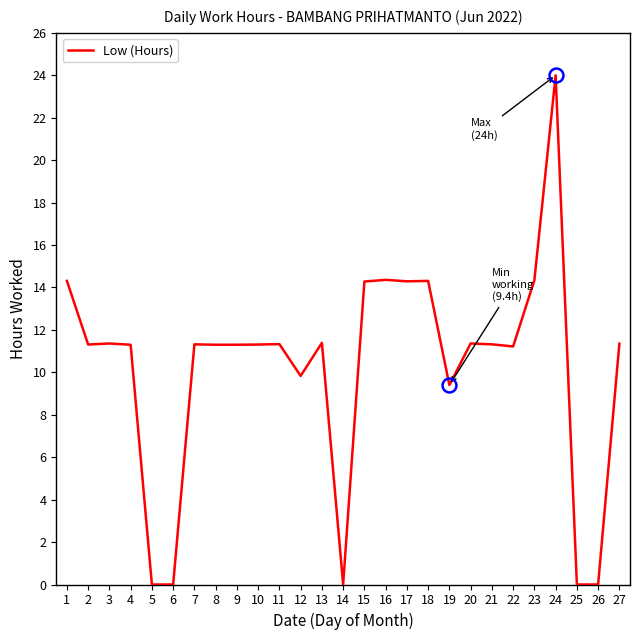

What is the sum of all values?

276.3